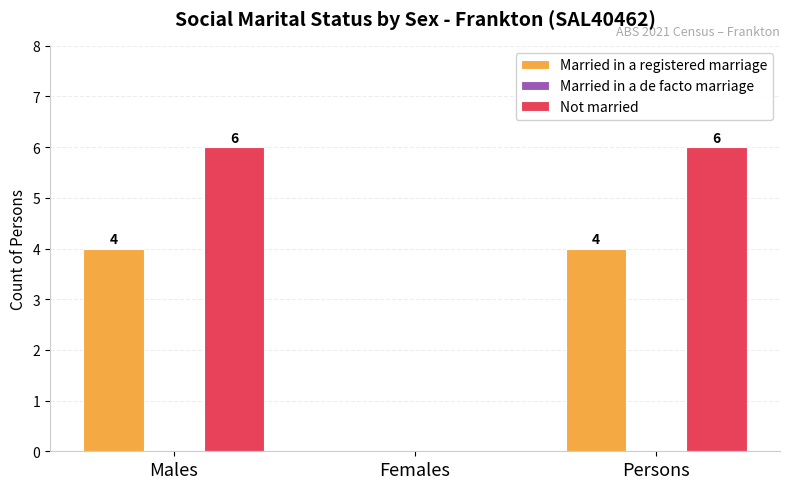

Which series changed the most between Females and Persons?

Not married